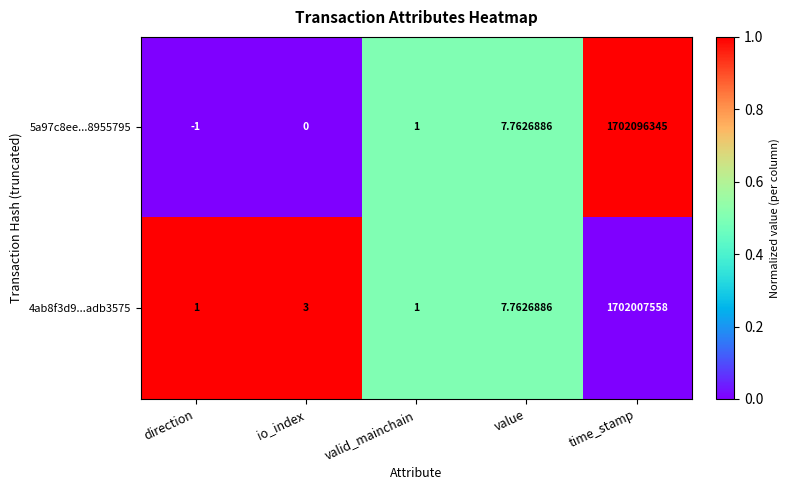

At which category is the sum across all series the highest?

time_stamp